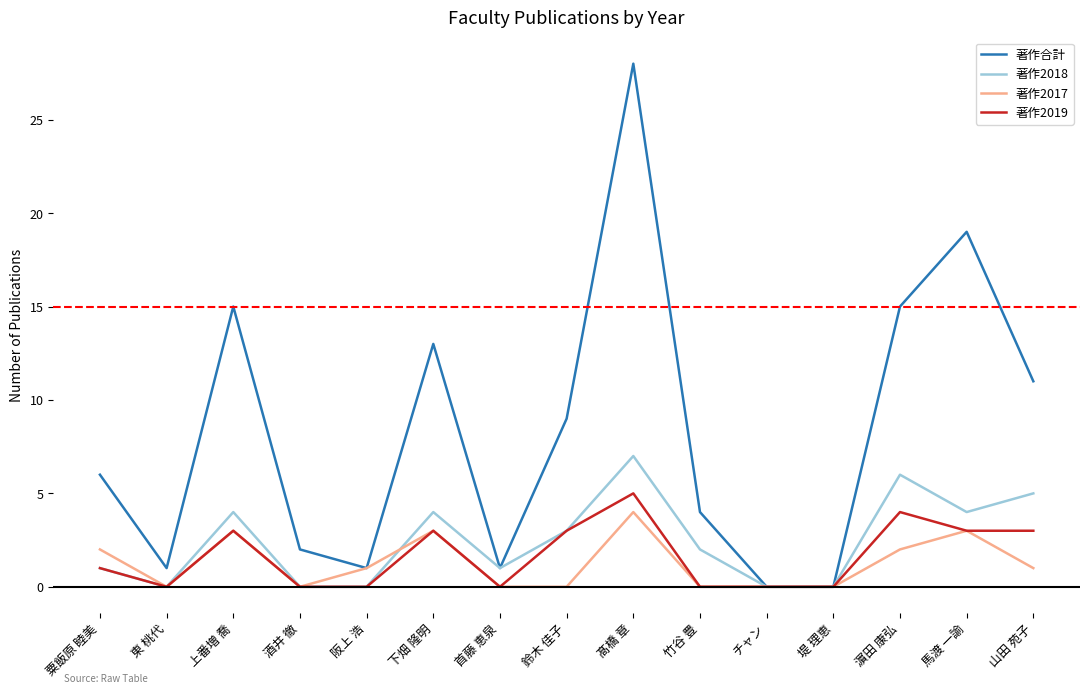

Which series has the largest range (max minus min)?

著作合計